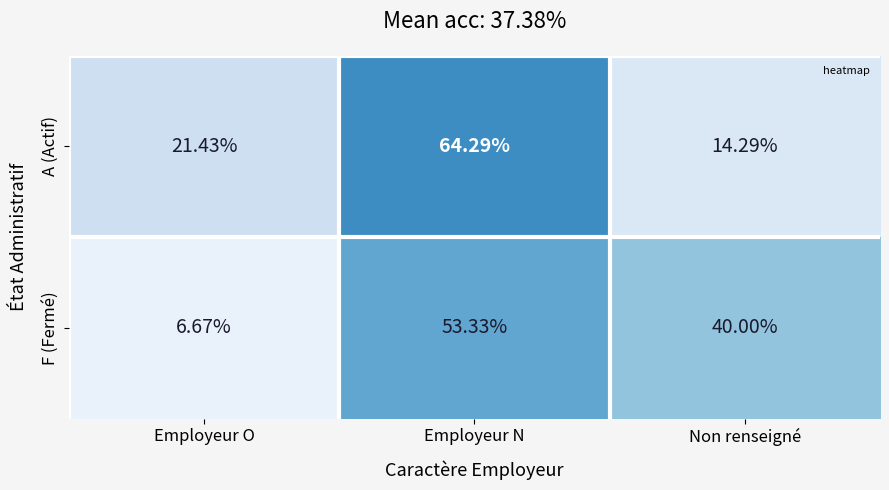

Rank the series at Employeur O from lowest to highest value.

F (Fermé), A (Actif)